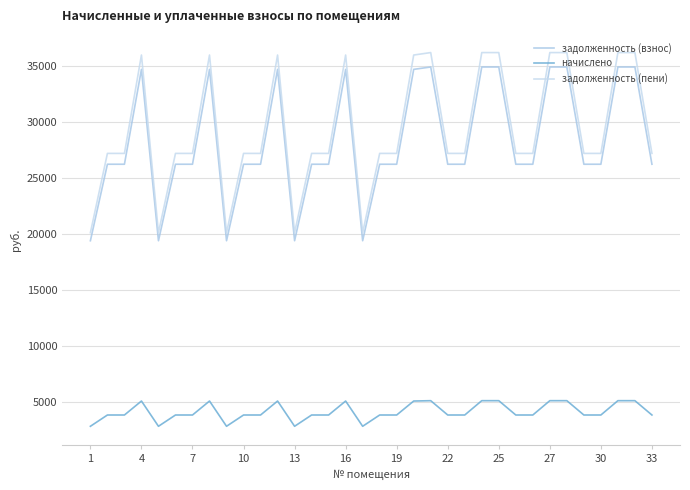

Does the chart have visible grid lines?

Yes